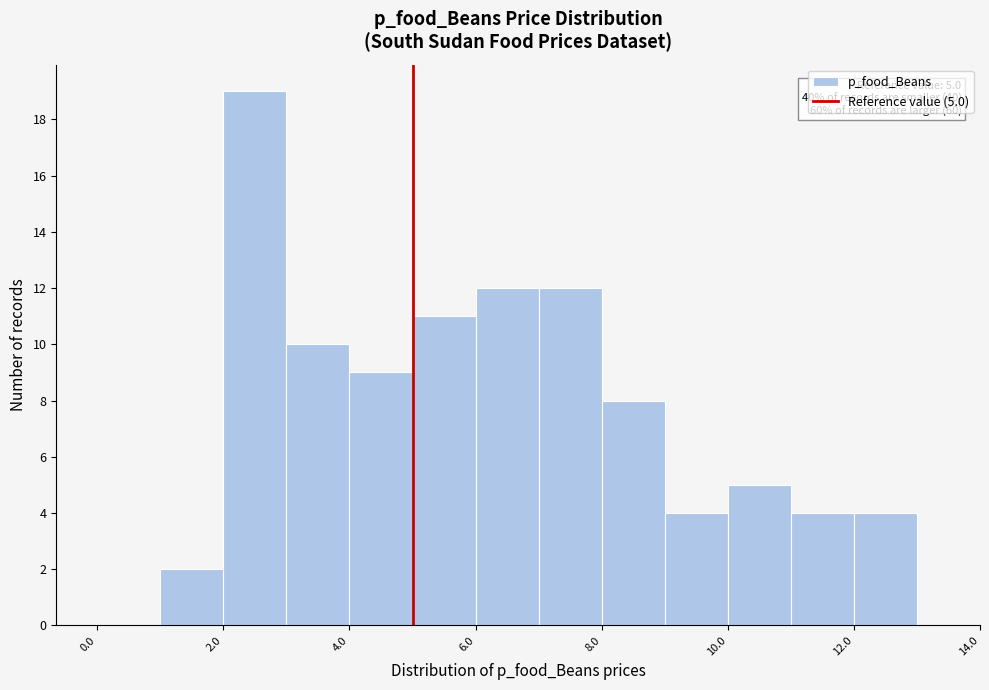

Over which range of the x-axis is the bar tallest?

2 to 3